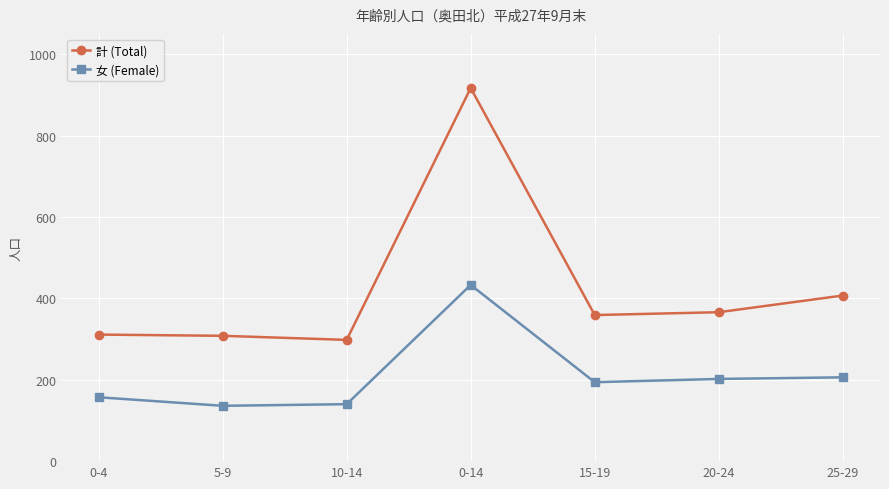

Rank the series by their average value, from lowest to highest.

女 (Female), 計 (Total)